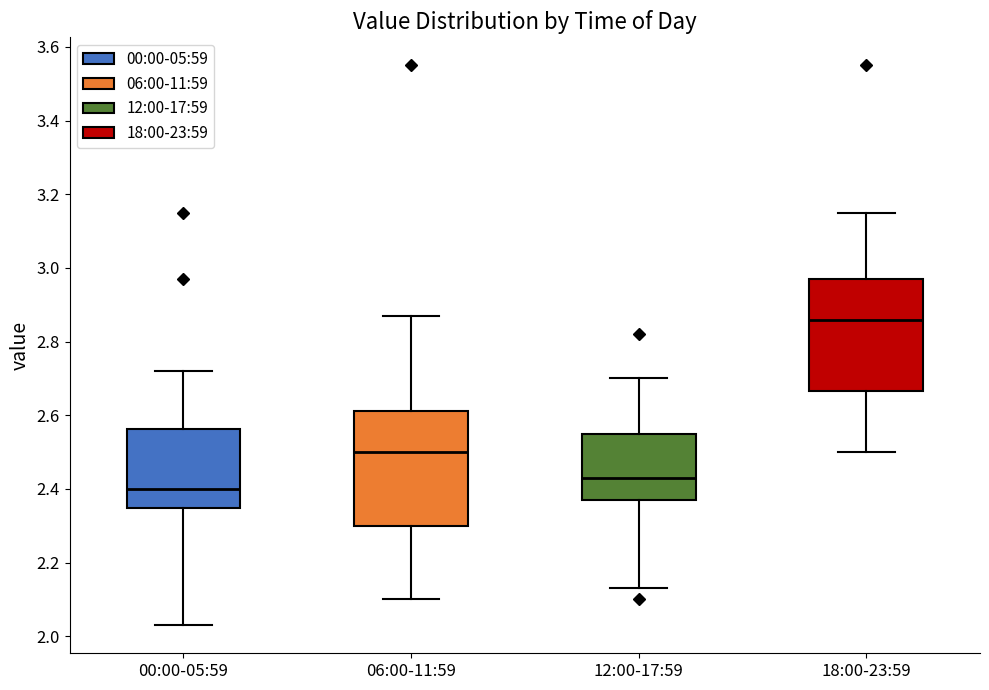

Which box has the highest median line?

18:00-23:59